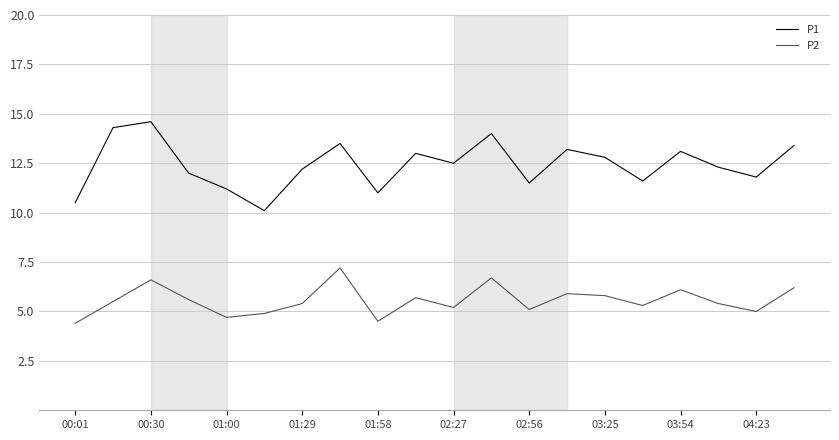

True or false: P1 has more than 2 interior local peaks.

True